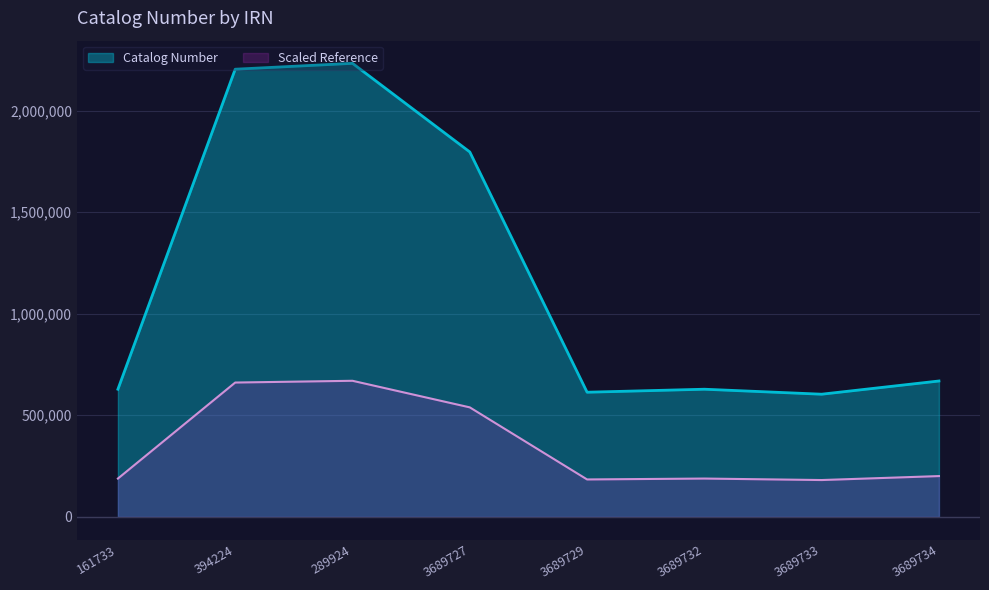

List the labels in order of value, largest first.

289924, 394224, 3689727, 3689734, 161733, 3689732, 3689729, 3689733